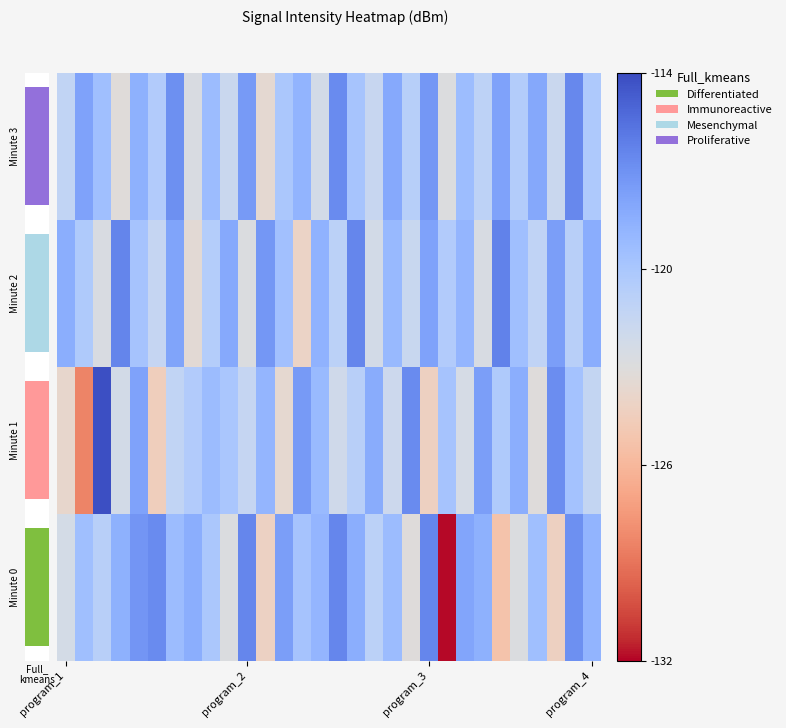

The value of Minute 3 at program_3 is -23.8. True or false?

False